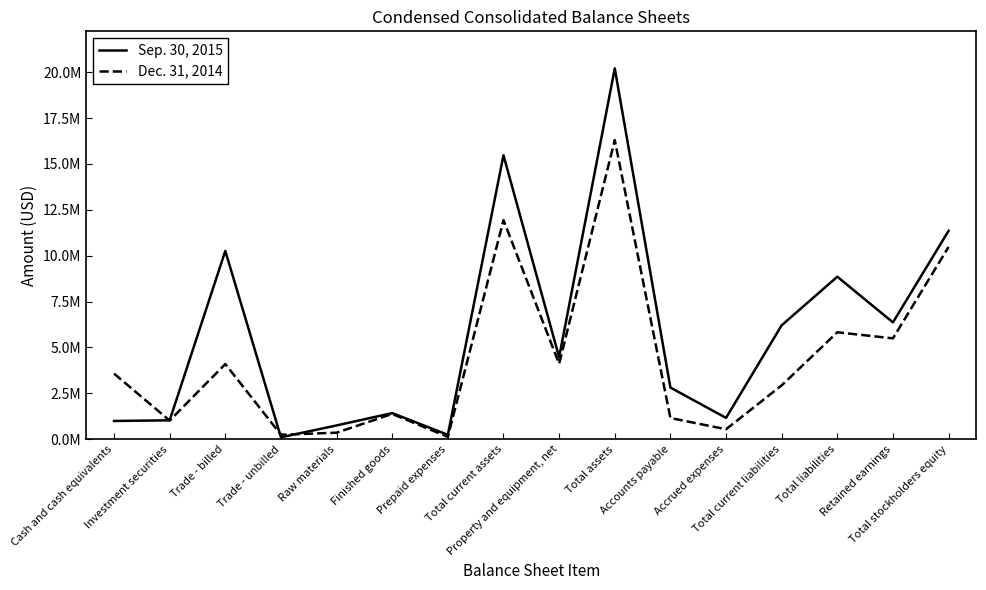

Which series has the largest range (max minus min)?

Sep. 30, 2015